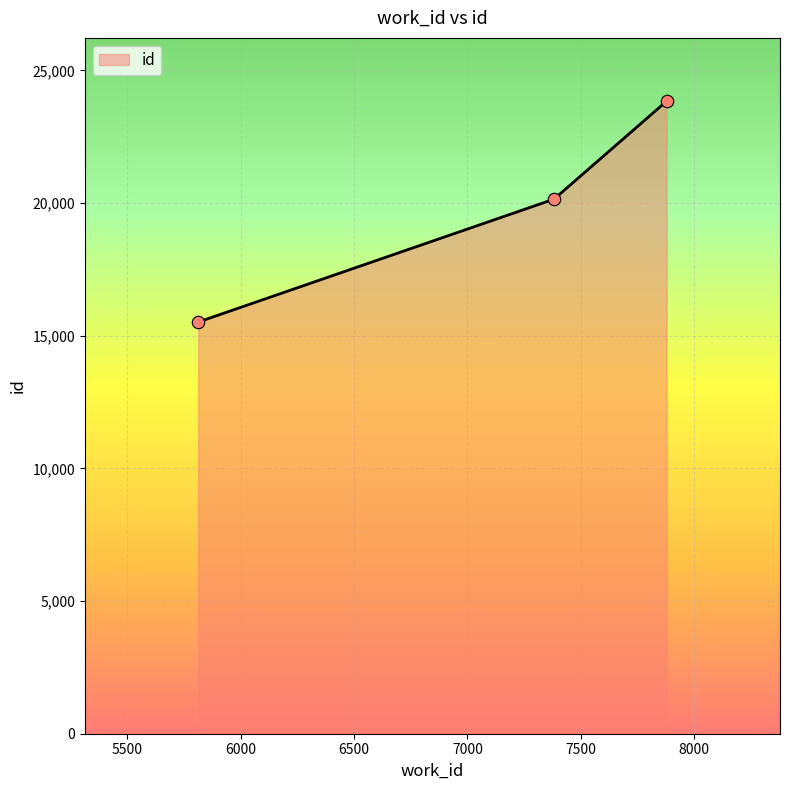

What is the average value?

19833